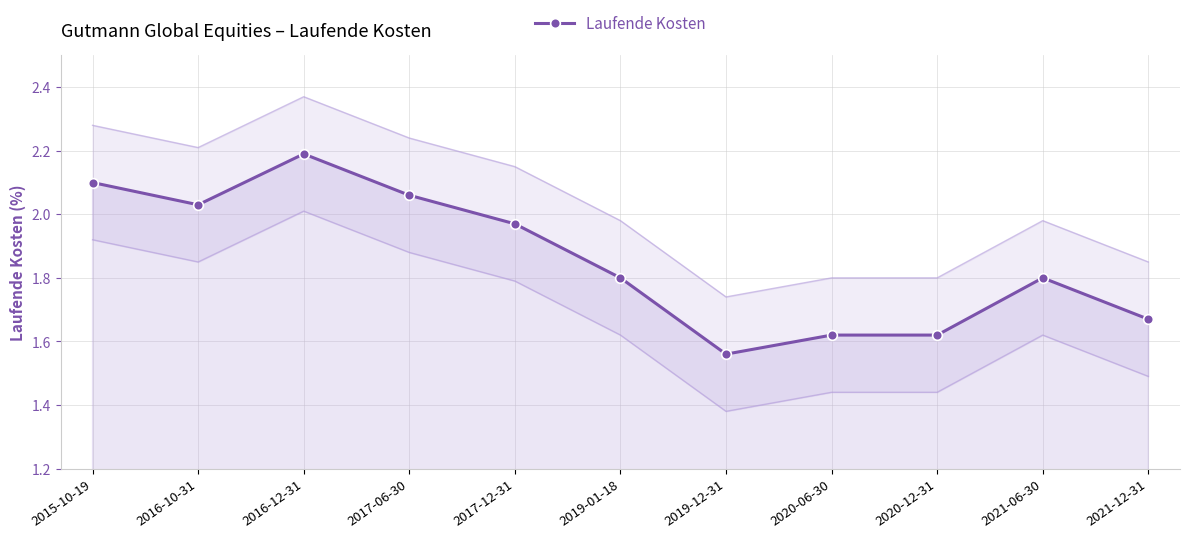

At which category does the data reach its first local valley?

2016-10-31